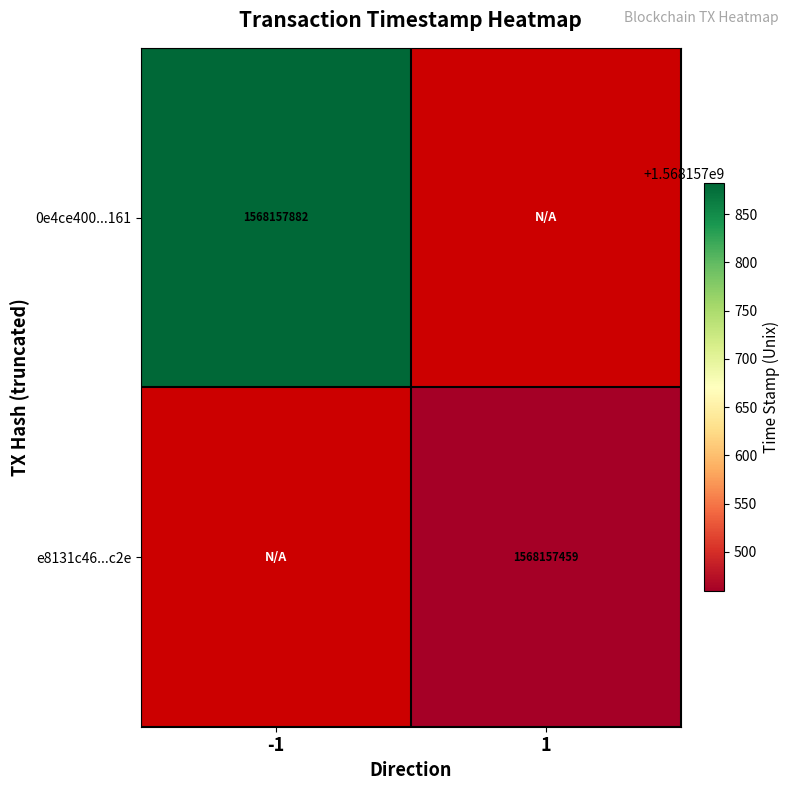

Count the number of data series in this chart.

2